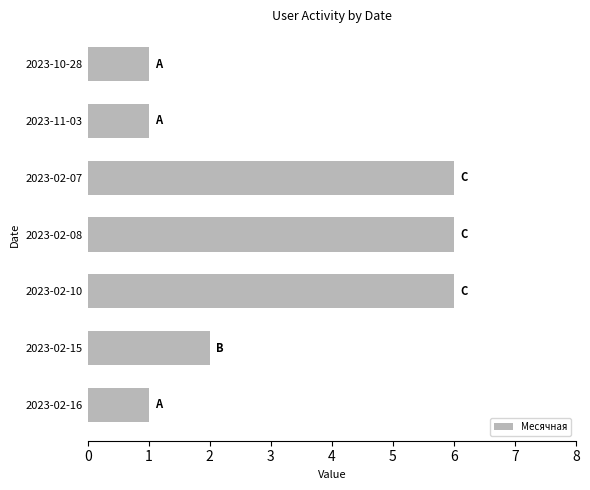

What is the difference between the second highest and minimum values?

5